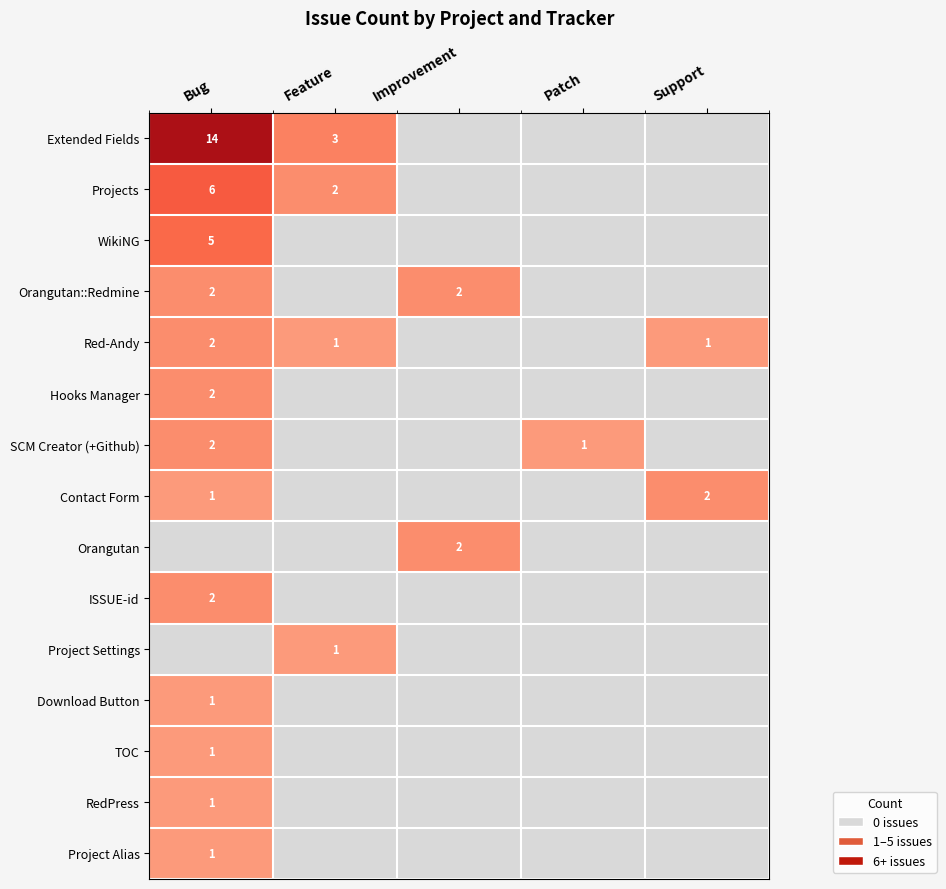

How many positive values does the WikiNG series have?

1